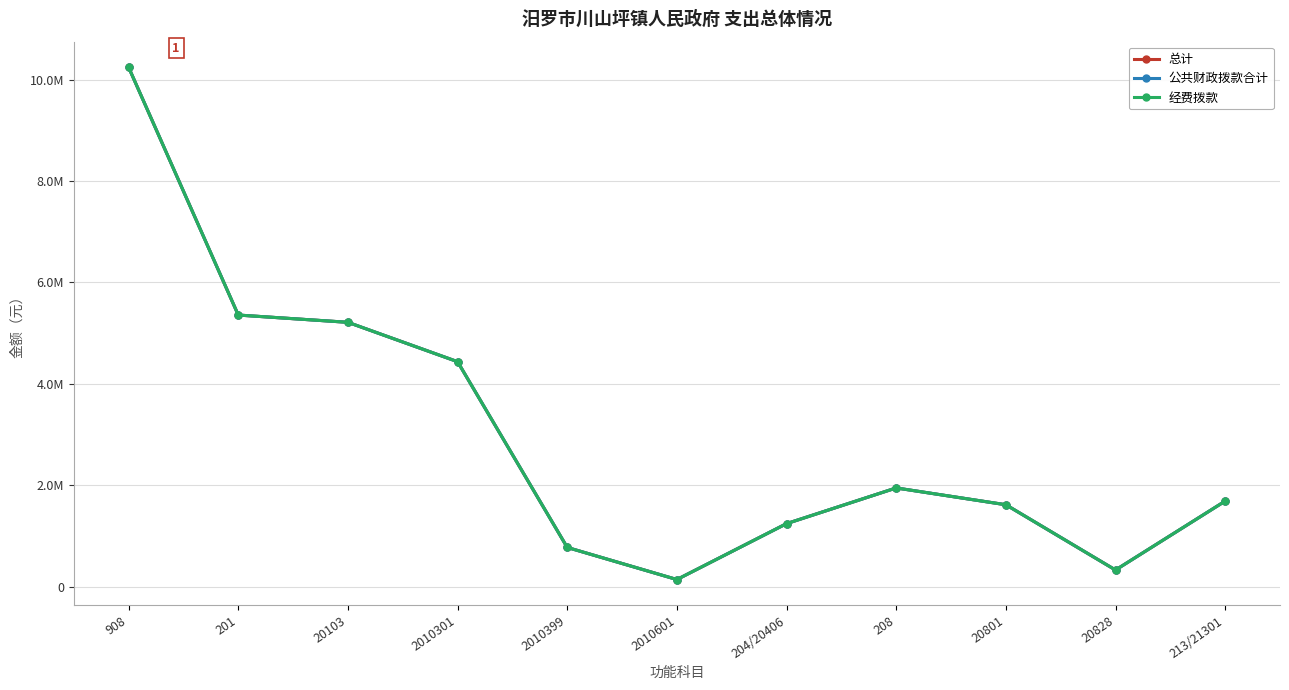

Does the chart have visible grid lines?

Yes